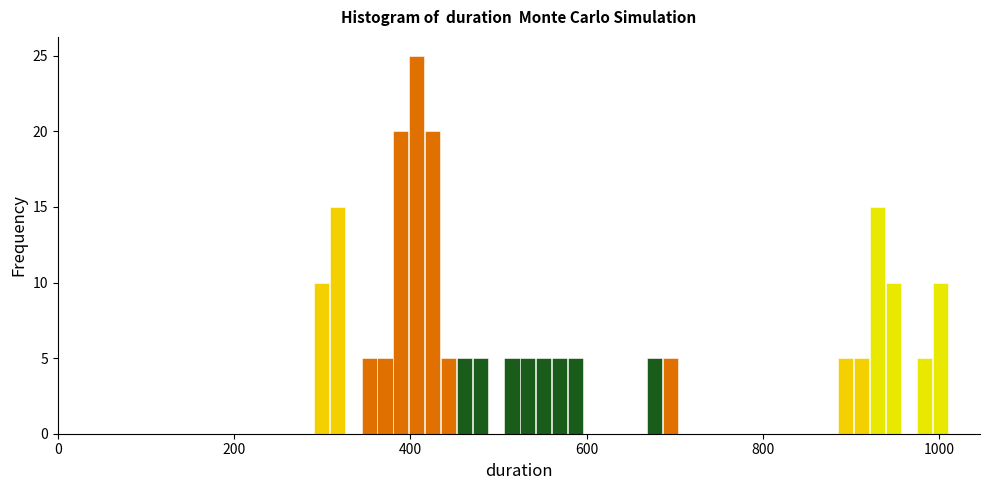

Around what value on the x-axis is the tallest bar? Give the approximate position of its centre, as read against the axis.

400